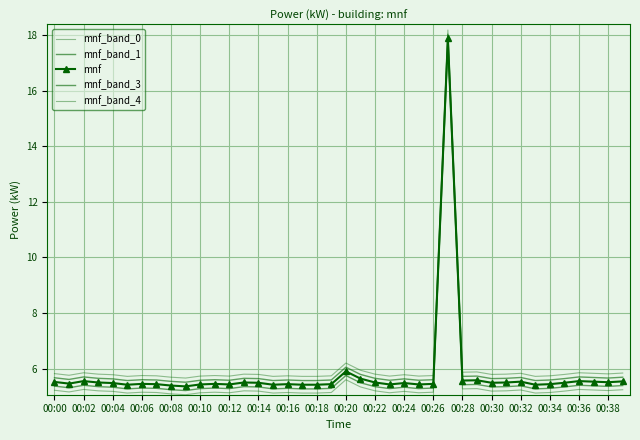

At how many categories does at least one series exceed 8?

1